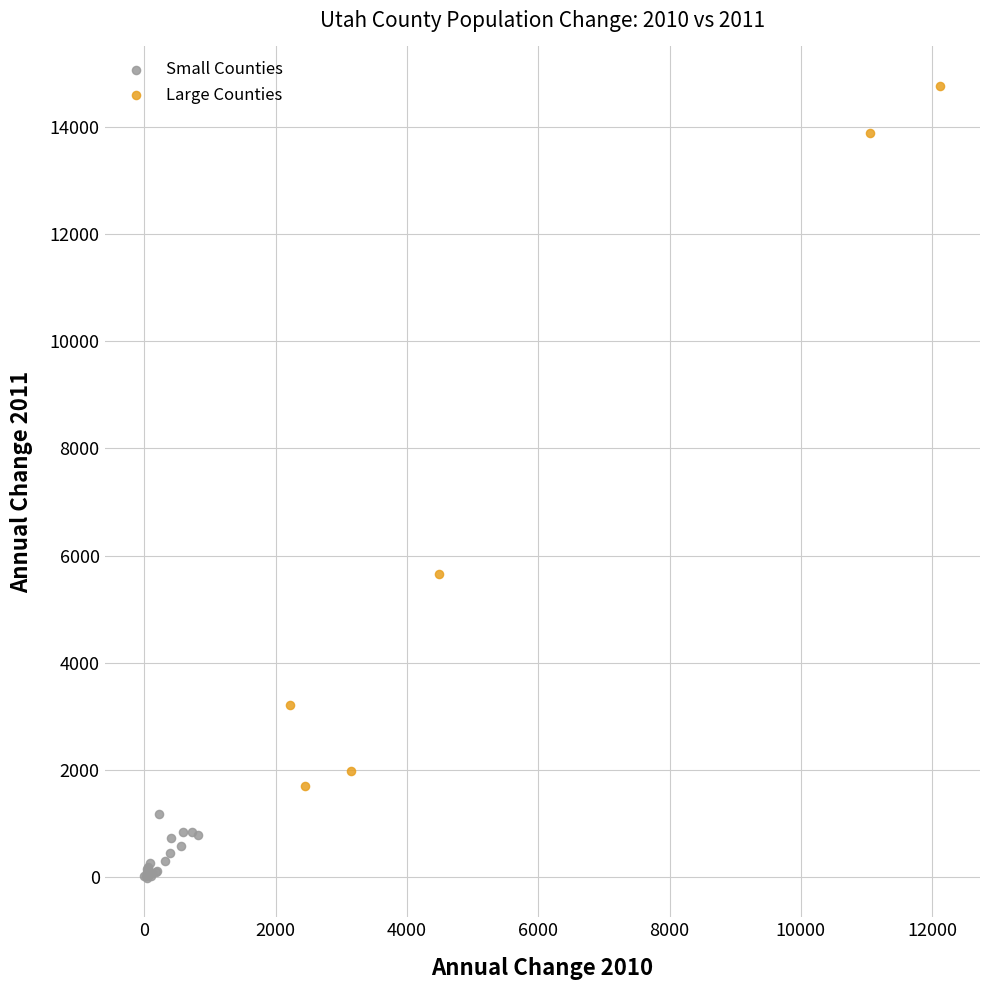

Which series contains the highest Y value?

Large Counties